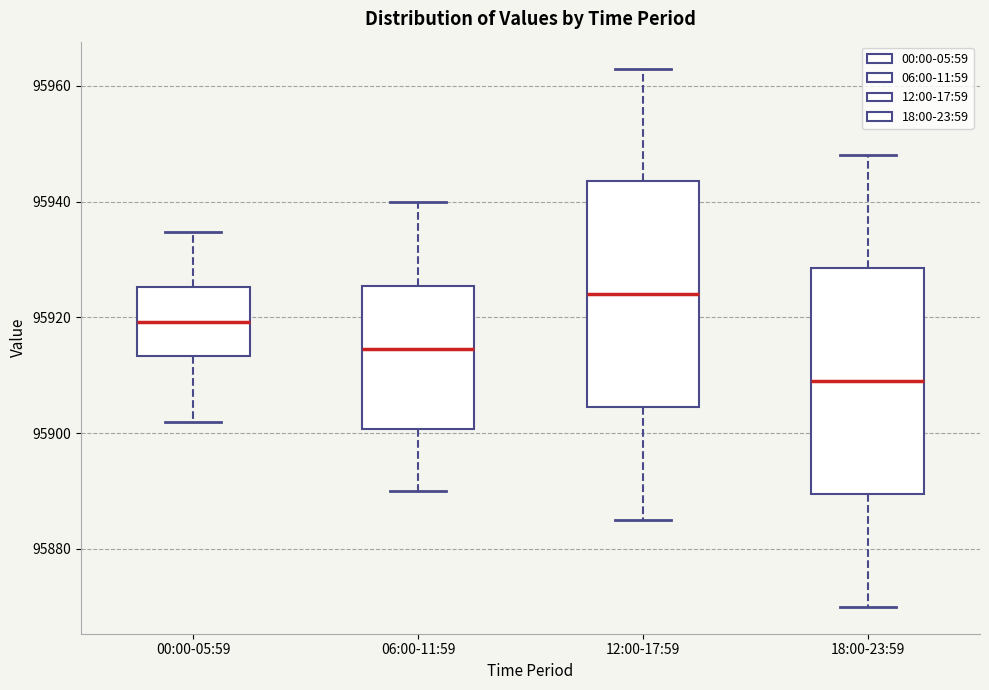

Which box's median line is the highest?

12:00-17:59